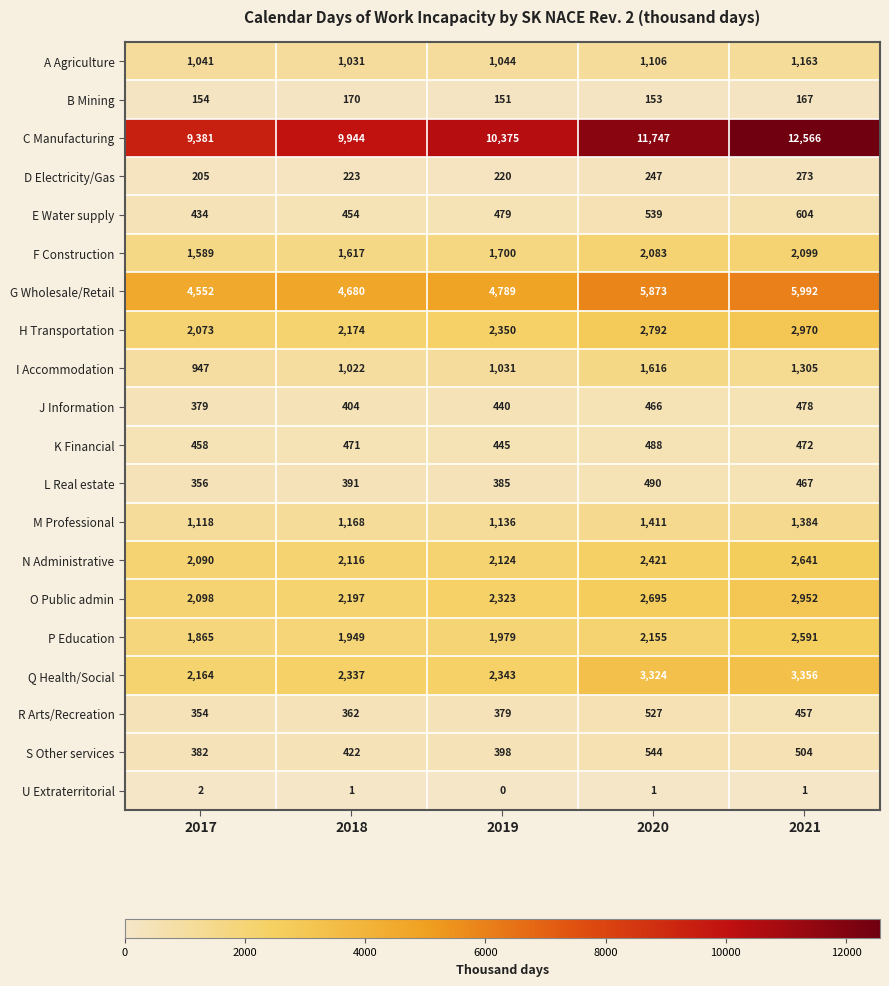

At 2018, list the series in order from largest to smallest.

C Manufacturing, G Wholesale/Retail, Q Health/Social, O Public admin, H Transportation, N Administrative, P Education, F Construction, M Professional, A Agriculture, I Accommodation, K Financial, E Water supply, S Other services, J Information, L Real estate, R Arts/Recreation, D Electricity/Gas, B Mining, U Extraterritorial